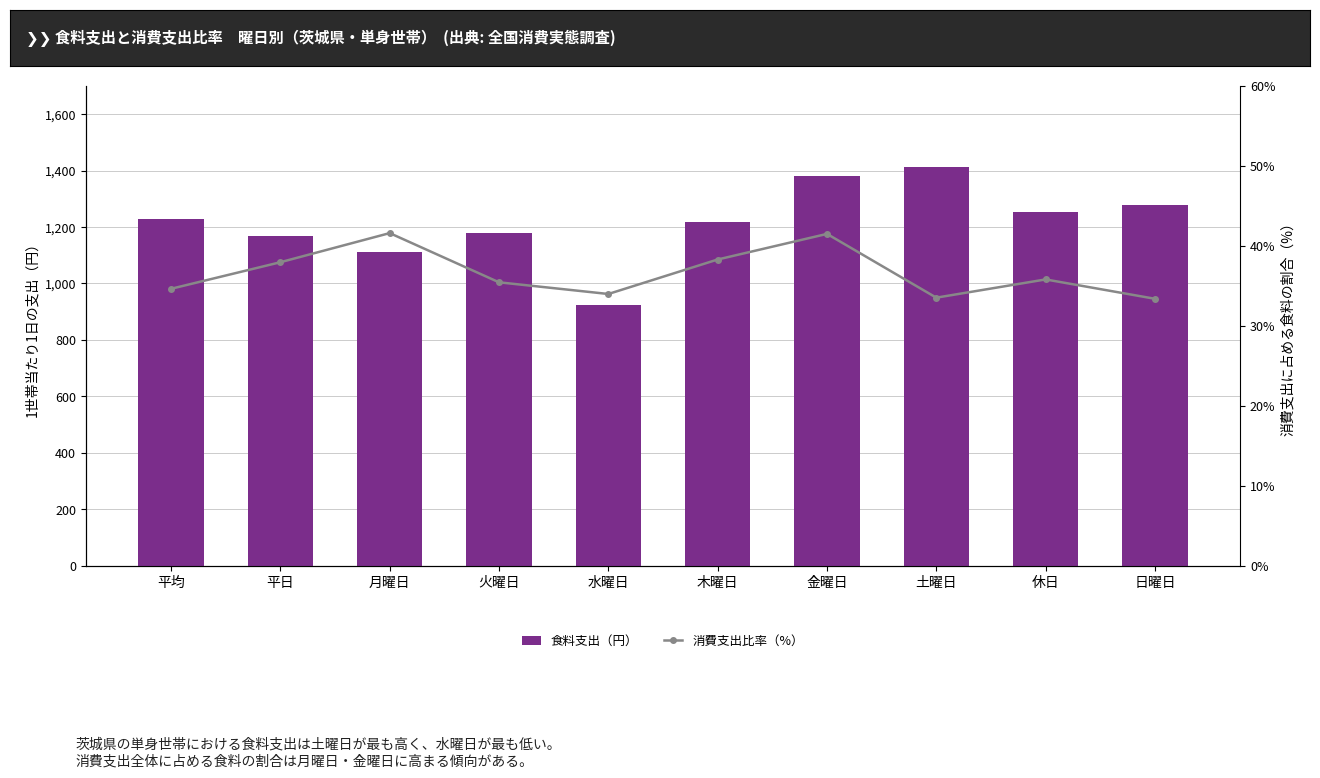

What is the label of the 5th bar from the right?

木曜日